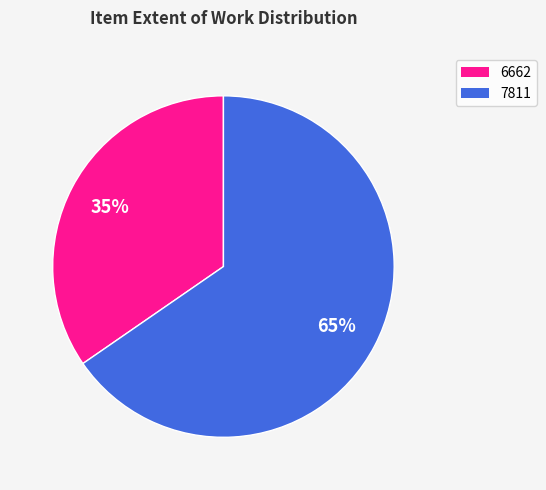

Which slice is the smallest?

6662